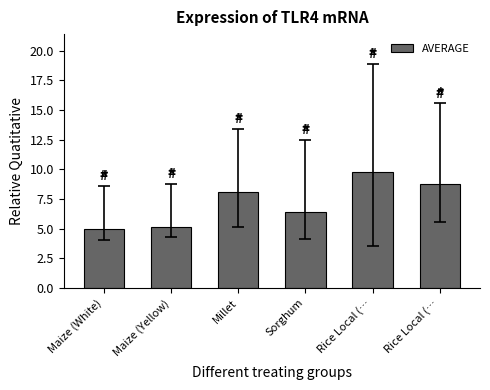

What is the value of the 4th bar from the left?

6.4